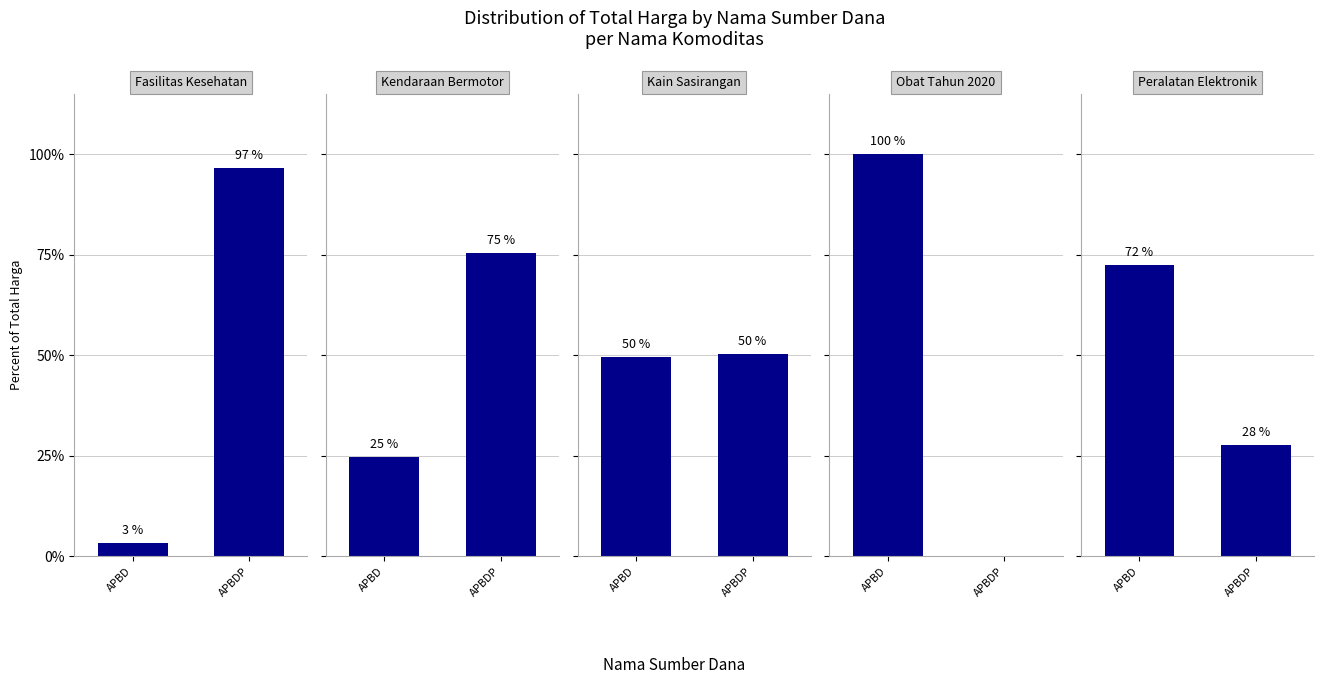

Count the number of data series in this chart.

5